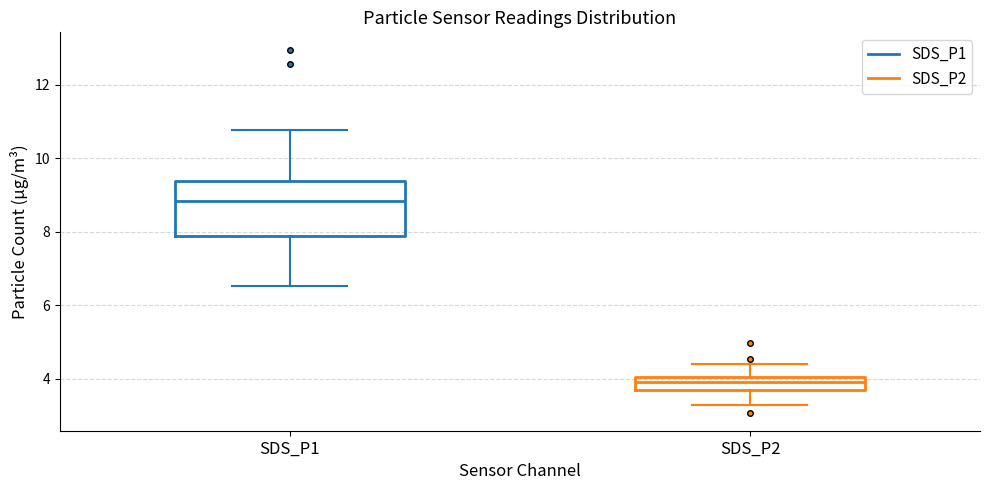

Where does the upper whisker of the box for SDS_P1 end on the y-axis? The values are not printed on the chart, so give them approximately, as read against the axis.

10.8